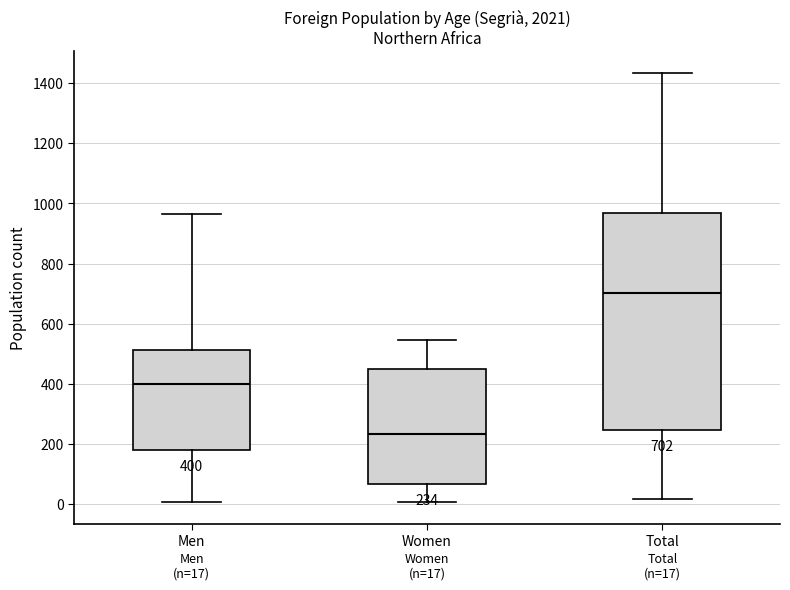

Which box has the lowest median line?

Women